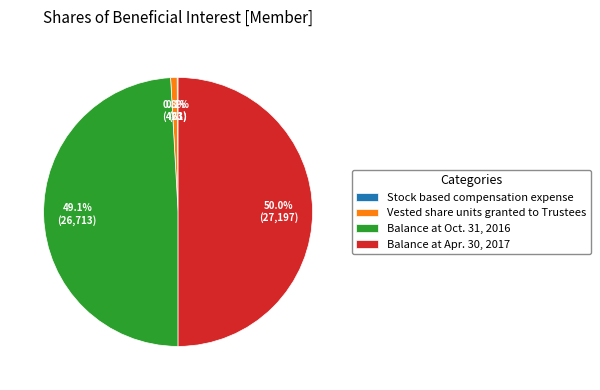

Does Vested share units granted to Trustees account for over 50% of the chart?

No